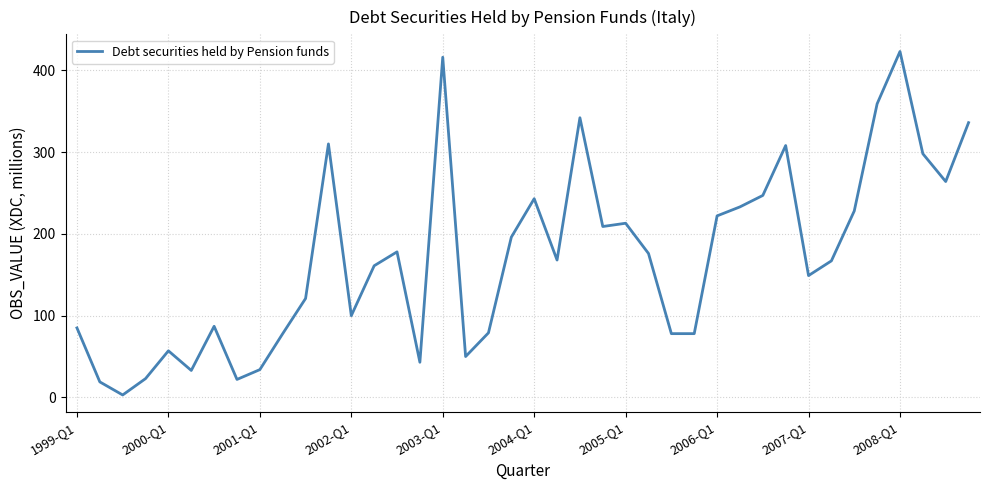

What is the greatest value displayed?

423